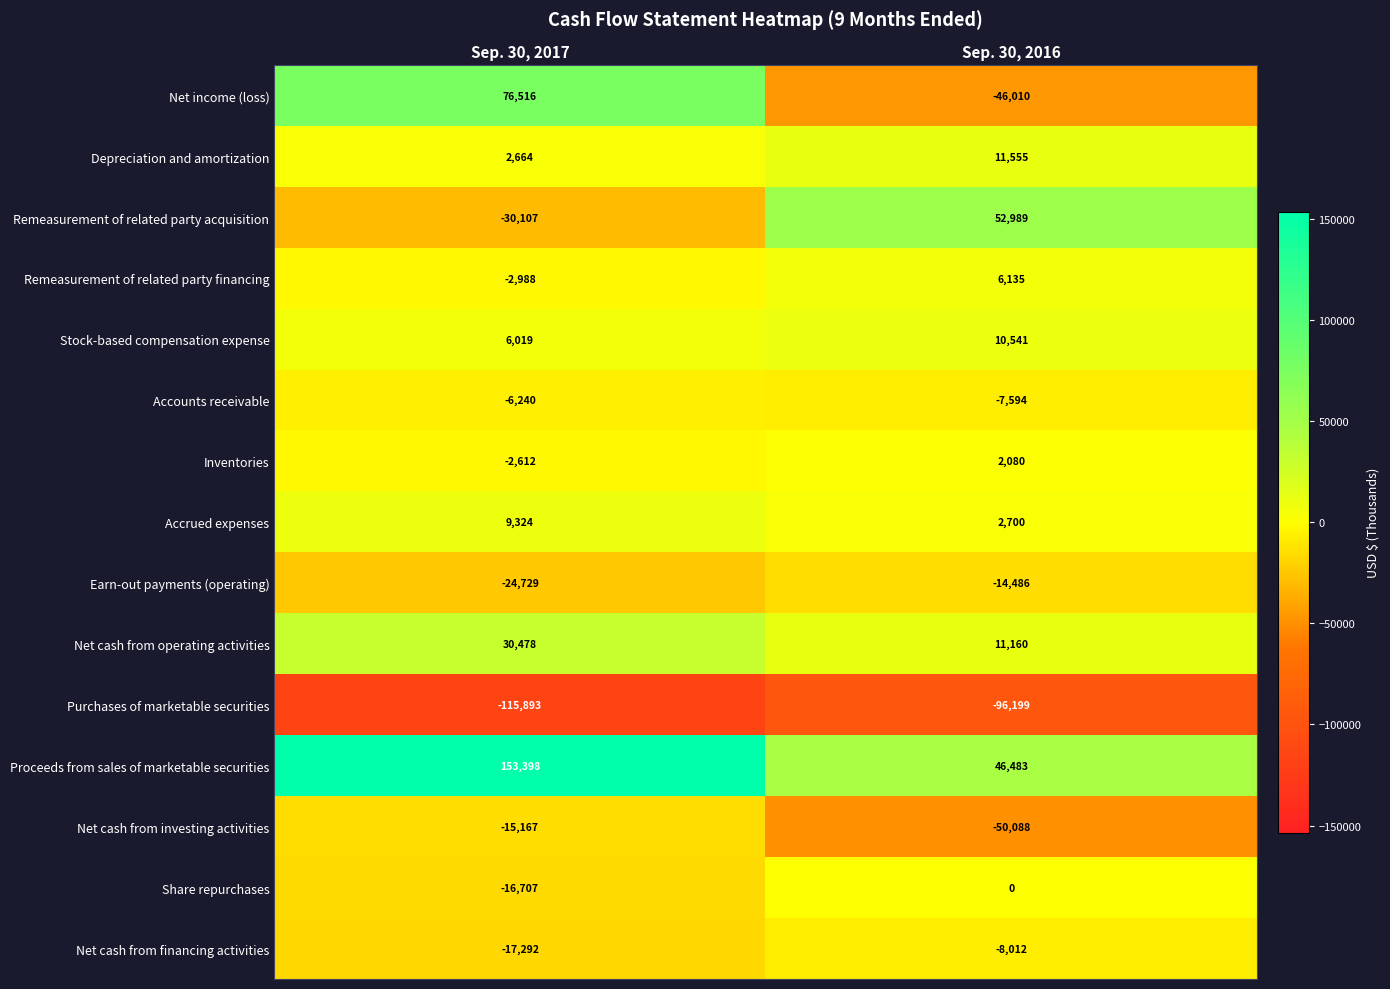

At which category does the chart reach its peak across all series?

Sep. 30, 2017